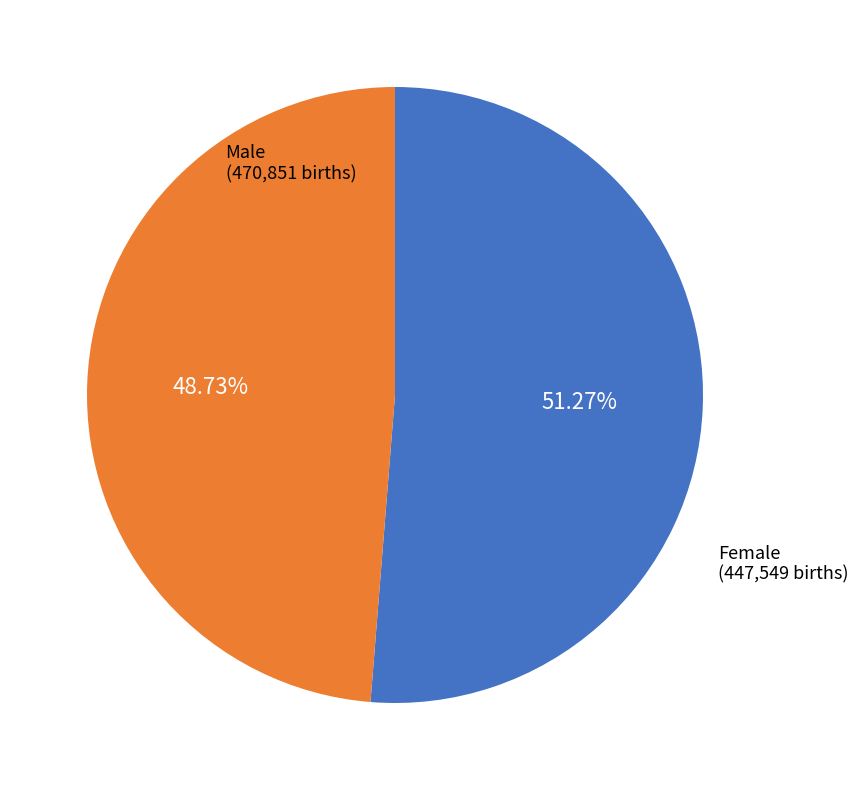

Is there a majority slice in this chart?

Yes